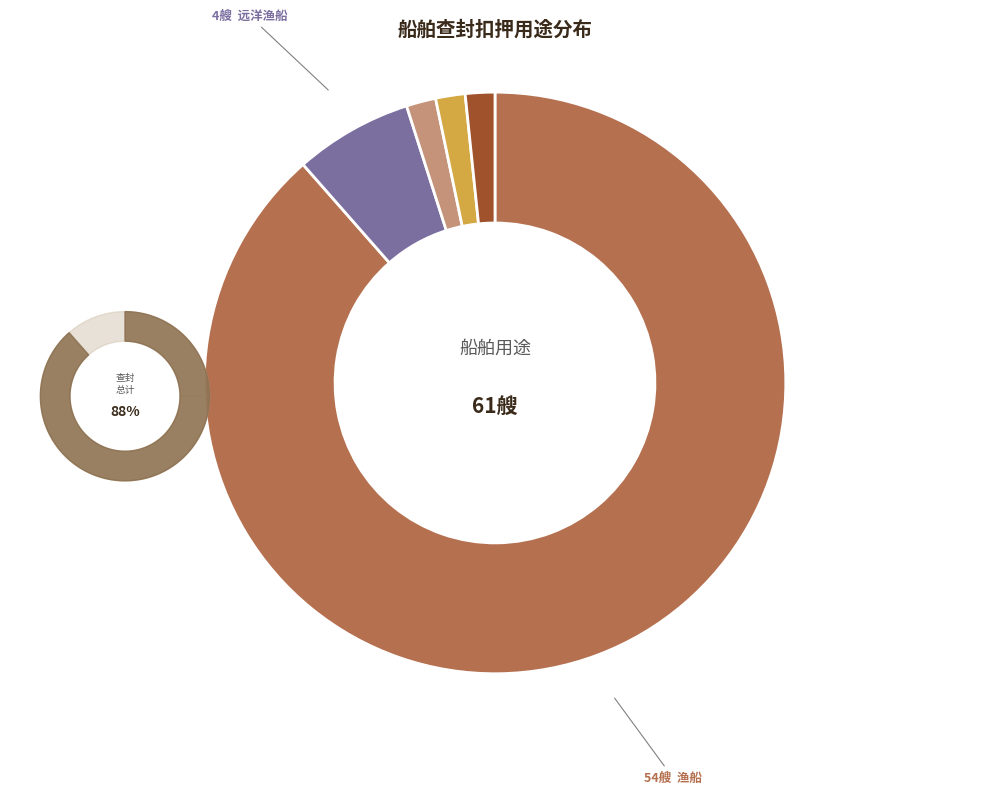

Is there any slice that represents more than half of the pie?

Yes